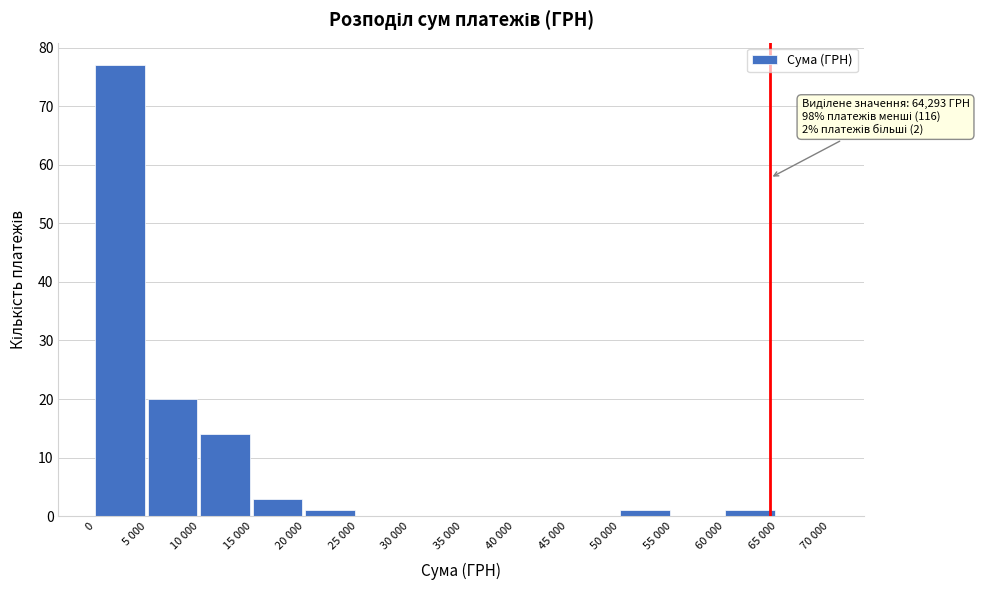

Reading right to left, transcribe all the data shown in this chart.

65 000=0	60 000=1	55 000=0	50 000=1	45 000=0	40 000=0	35 000=0	30 000=0	25 000=0	20 000=1	15 000=3	10 000=14	5 000=20	0=77